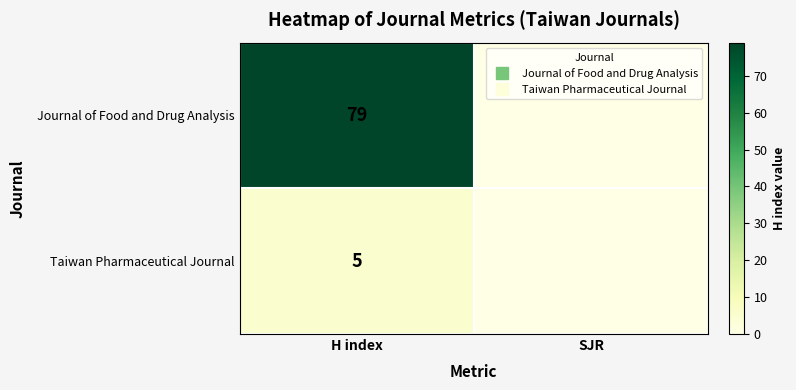

How many series are shown in this chart?

2